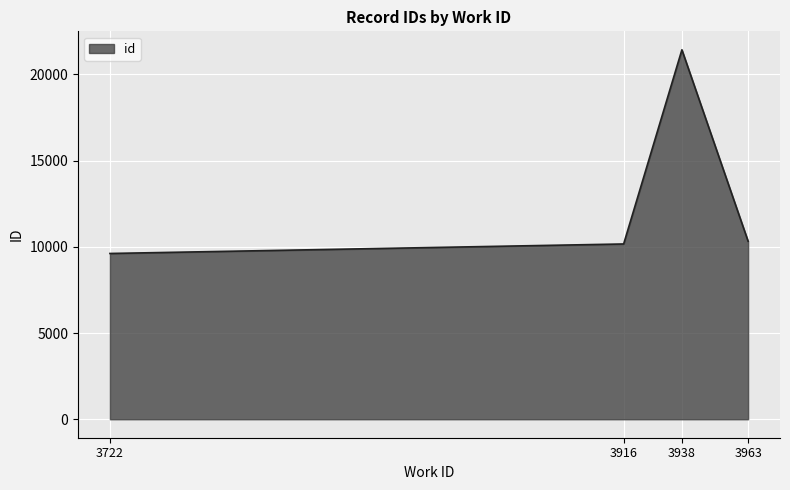

True or false: the data has more than 2 interior local peaks.

False